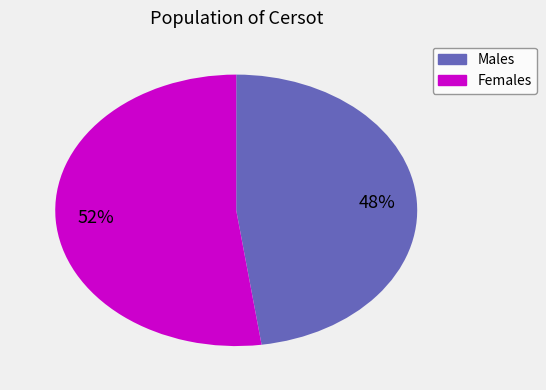

Count the number of slices in the pie.

2